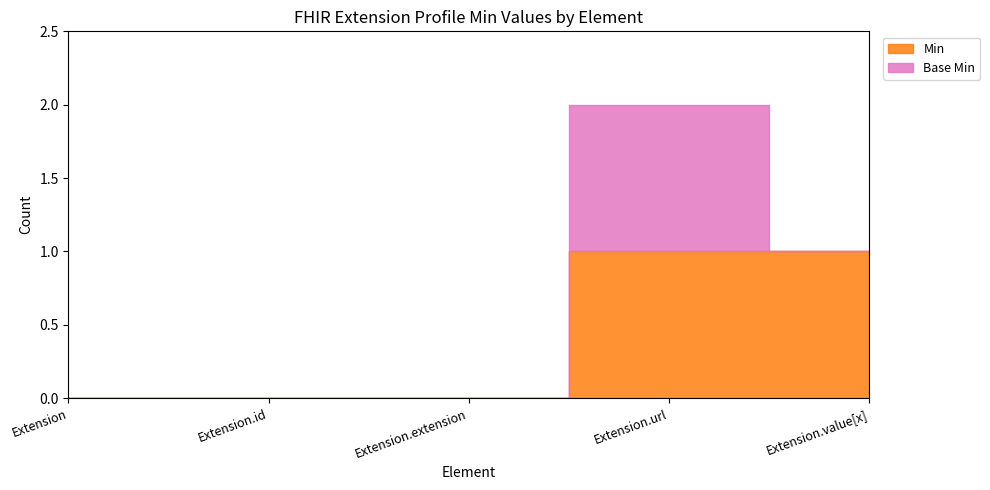

How many Base Min values are between 0 and 1?

5